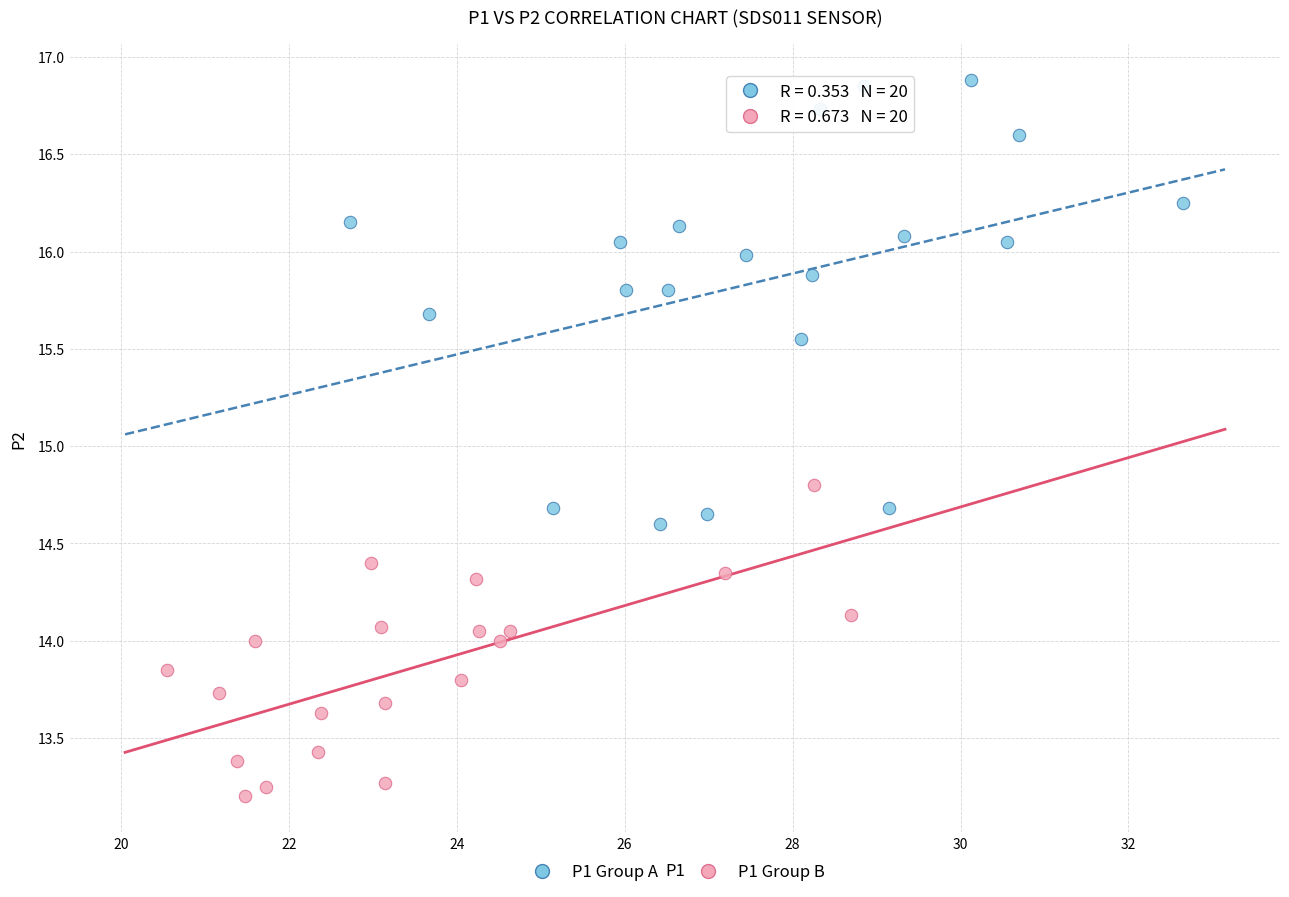

Which series has the widest spread of Y values?

P1 Group A